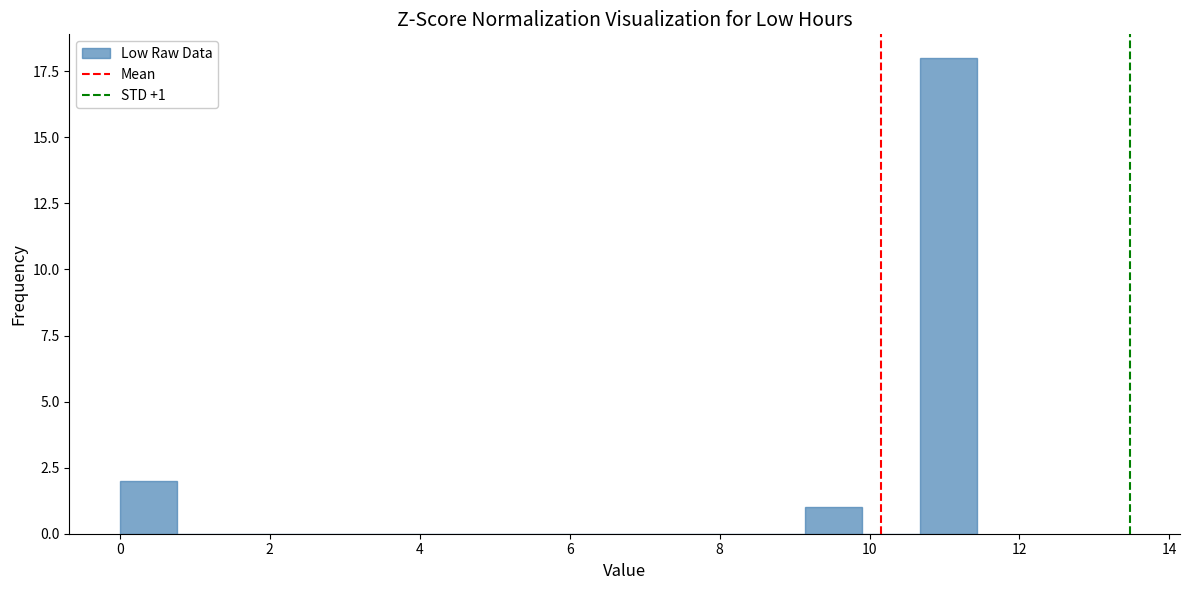

Around what value on the x-axis is the tallest bar? Give the approximate position of its centre, as read against the axis.

11.0